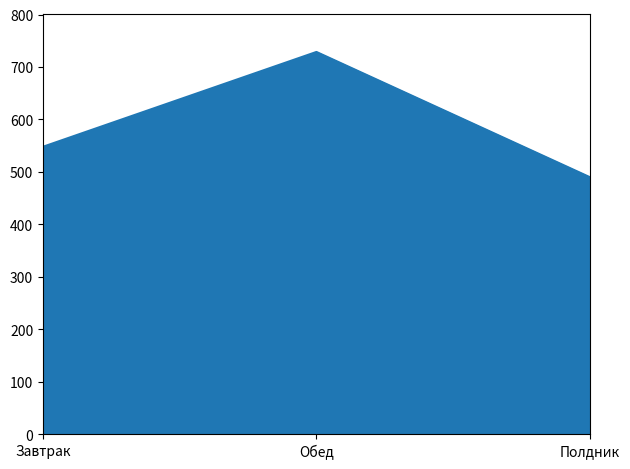

Count the number of data series in this chart.

1